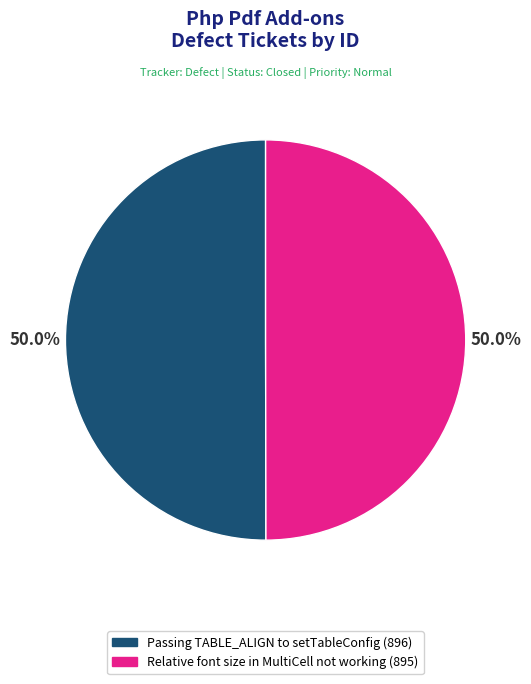

The Relative font size in MultiCell not working slice represents 50% of the pie. True or false?

True